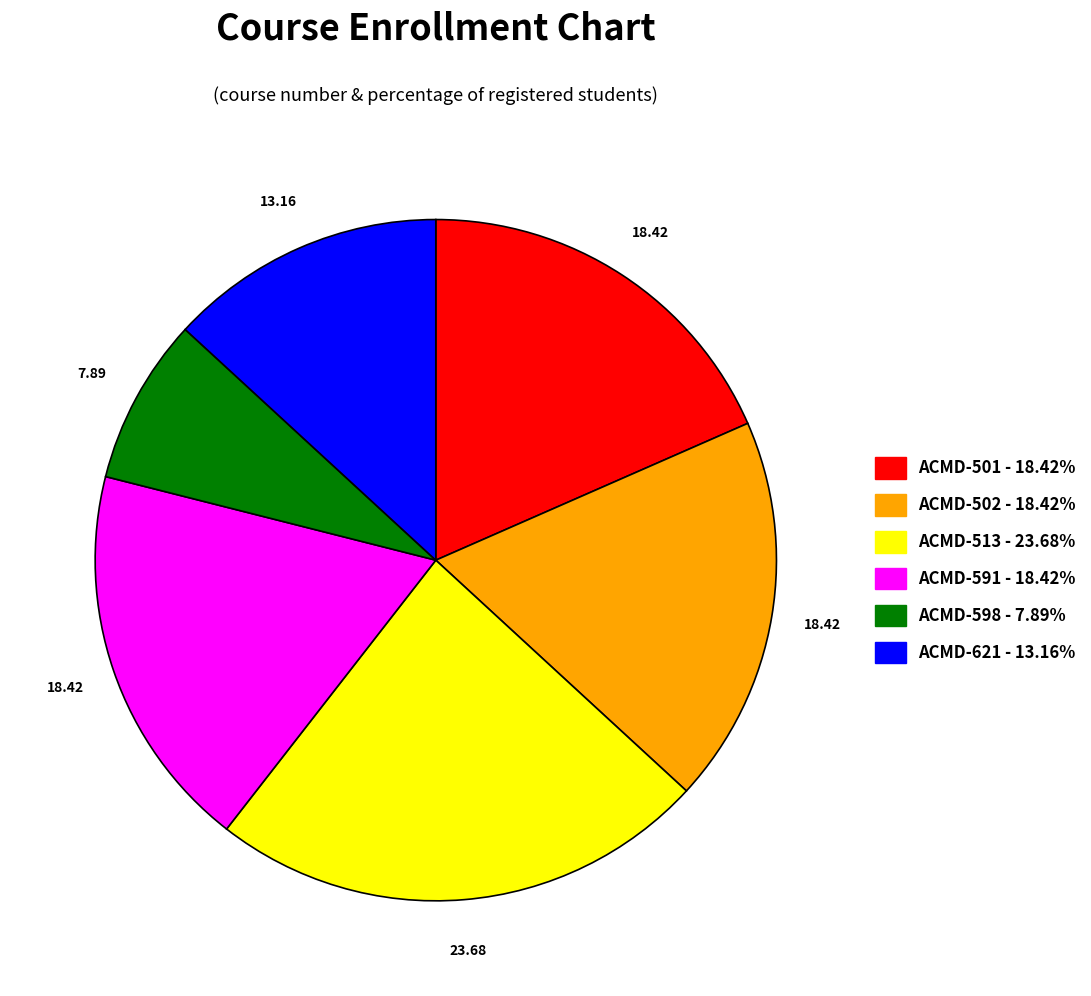

Is the sum of ACMD-502 and ACMD-501 greater than half?

No